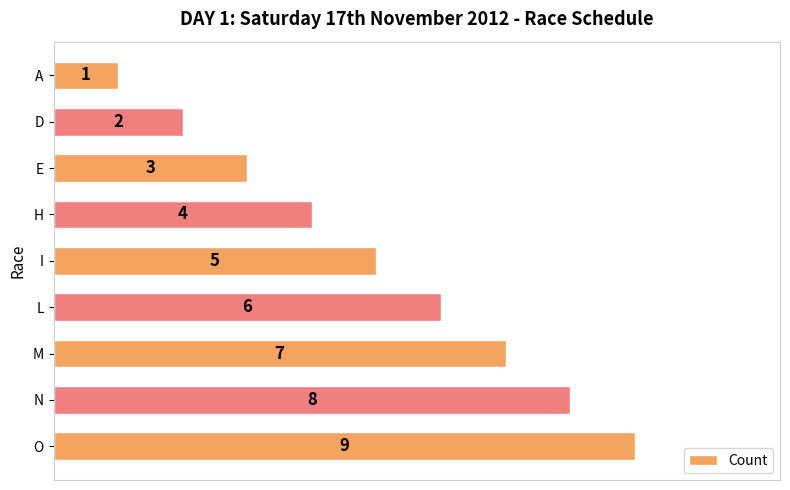

What is the difference between the maximum and minimum values?

8